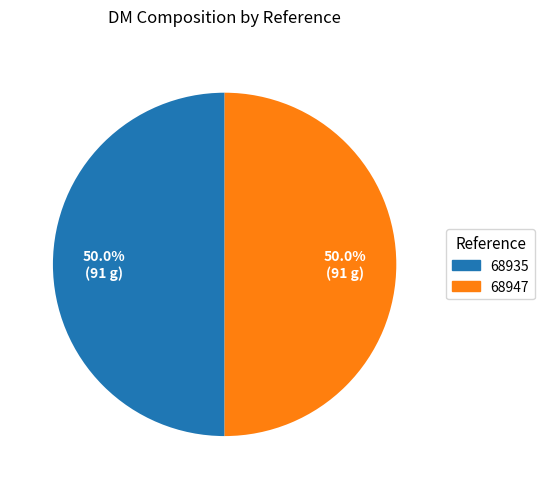

What percentage do 68947 and 68935 together represent?

100.0%